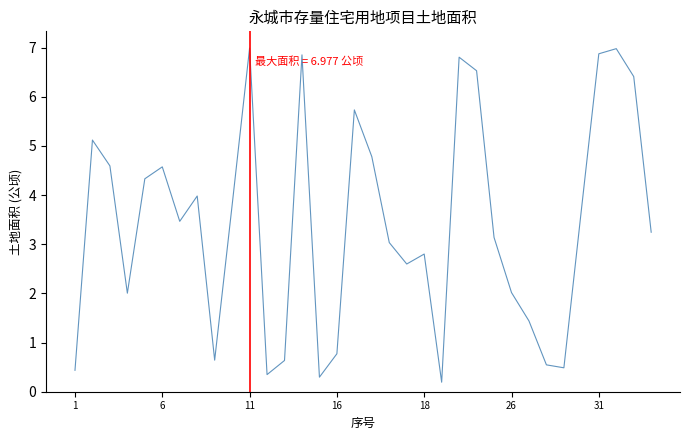

How many values exceed 3?

20